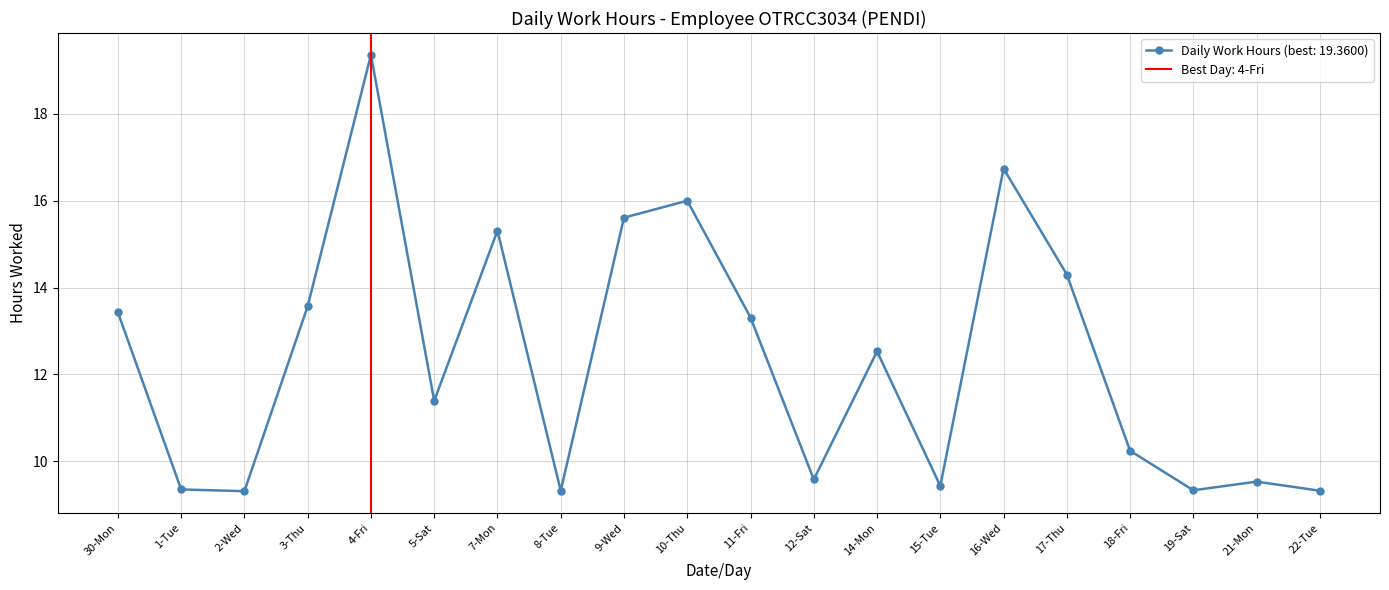

What position from the right is 2-Wed?

18